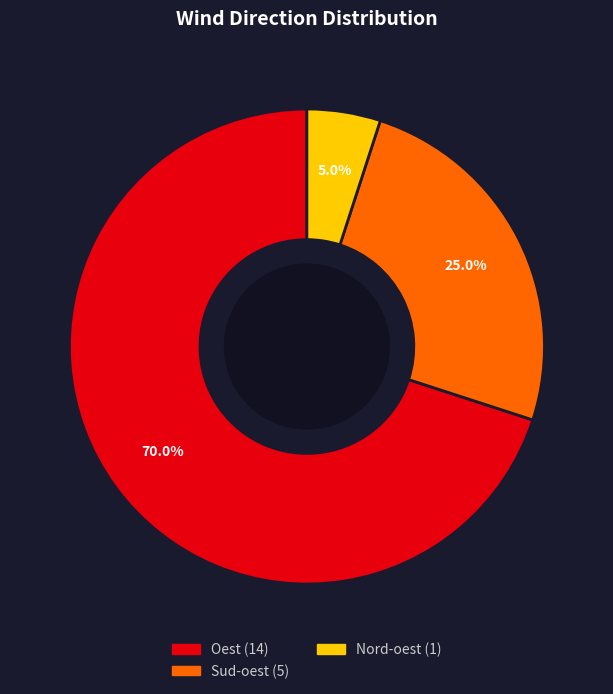

Is there any slice that represents more than half of the pie?

Yes